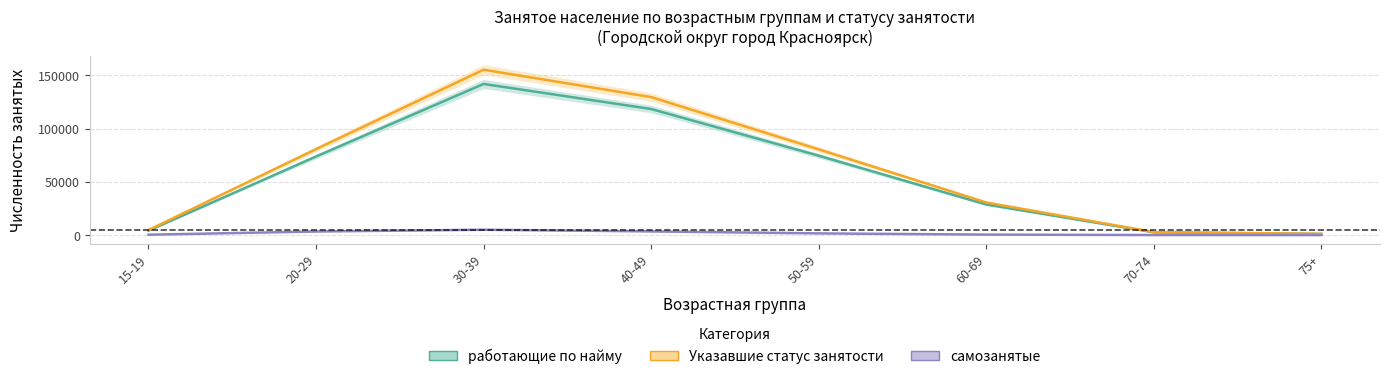

Count the number of categories in the chart.

8